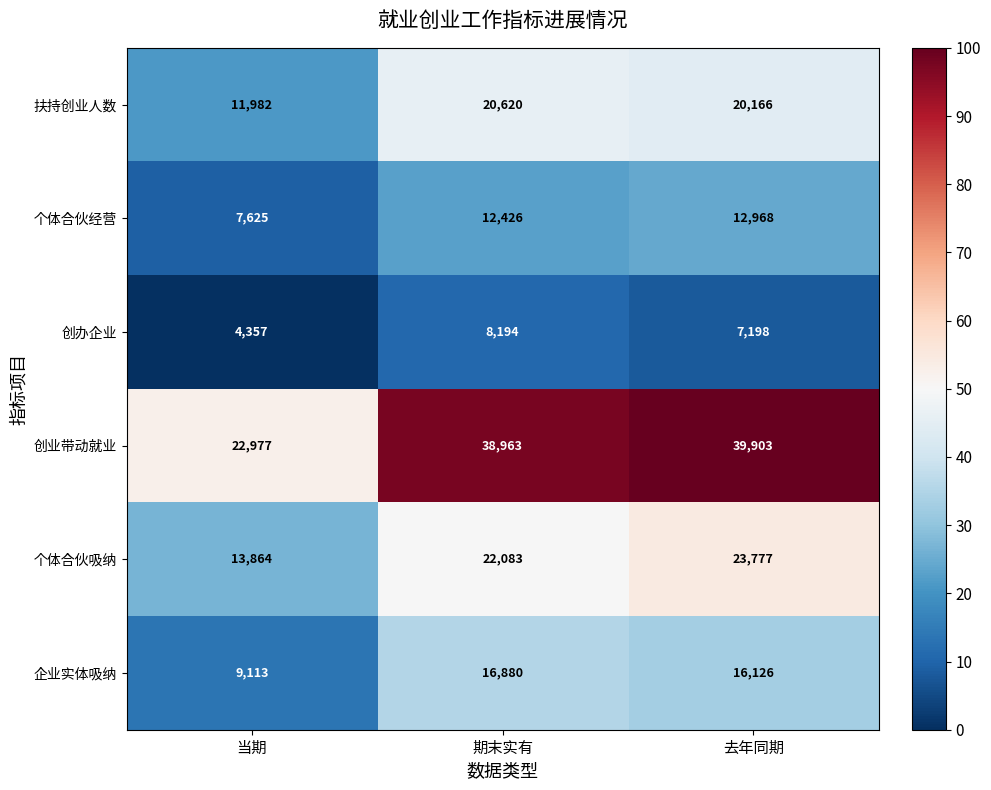

Is the value of 企业实体吸纳 at 当期 greater than the value of 个体合伙经营 at 期末实有?

No